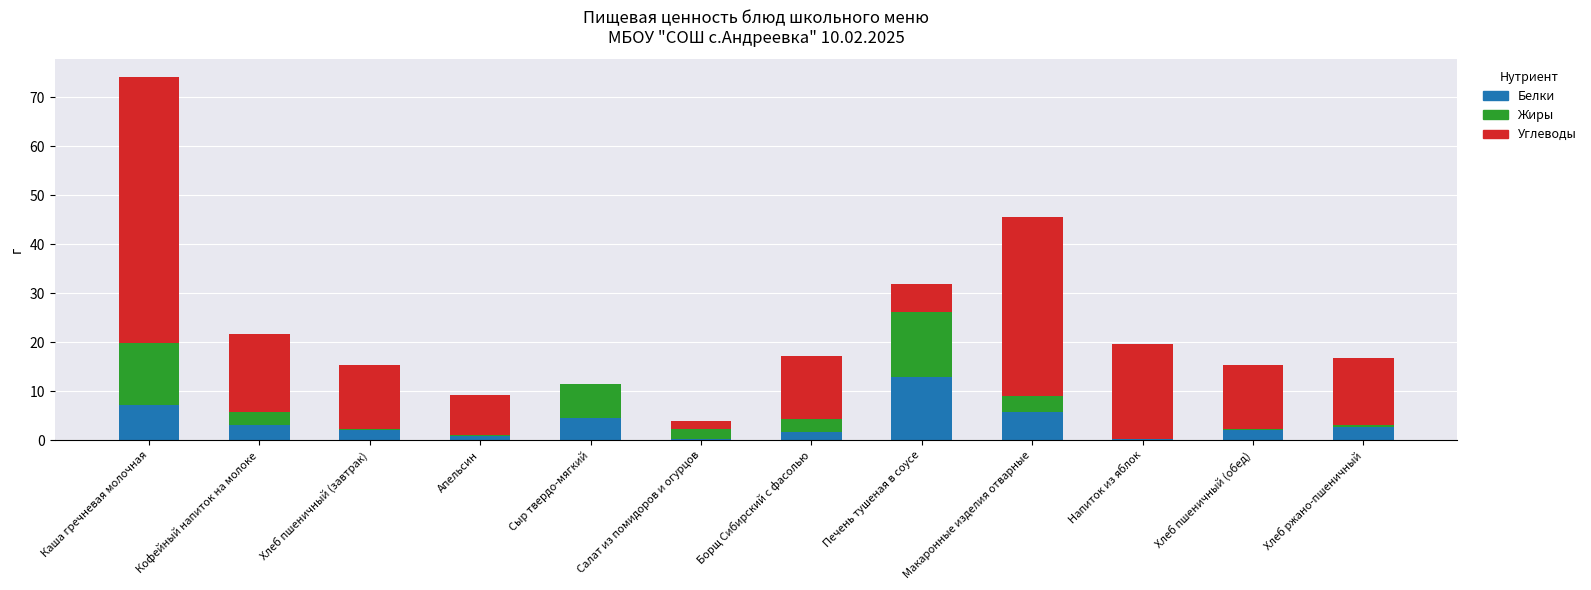

At which category is the sum across all series the highest?

Каша гречневая молочная